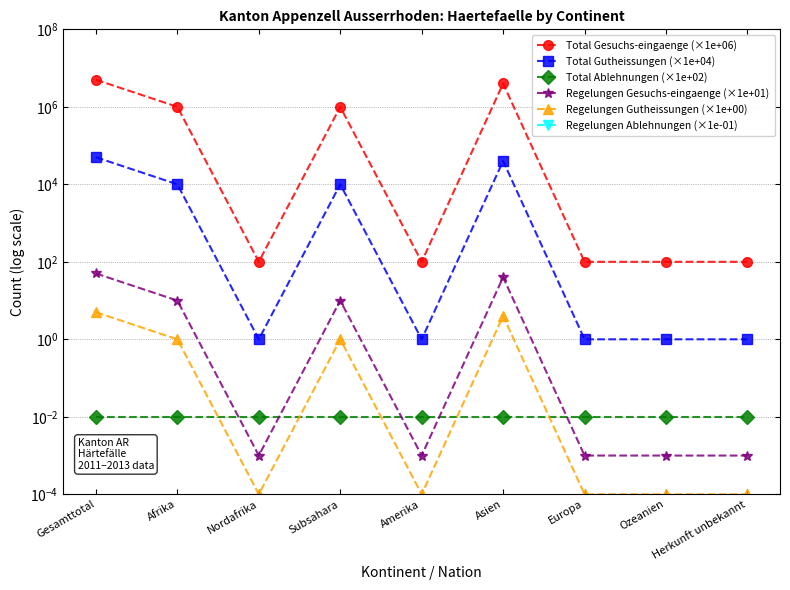

Is the value of Regelungen Gesuchs-eingaenge (×1e+01) at Nordafrika greater than the value of Total Ablehnungen (×1e+02) at Ozeanien?

No